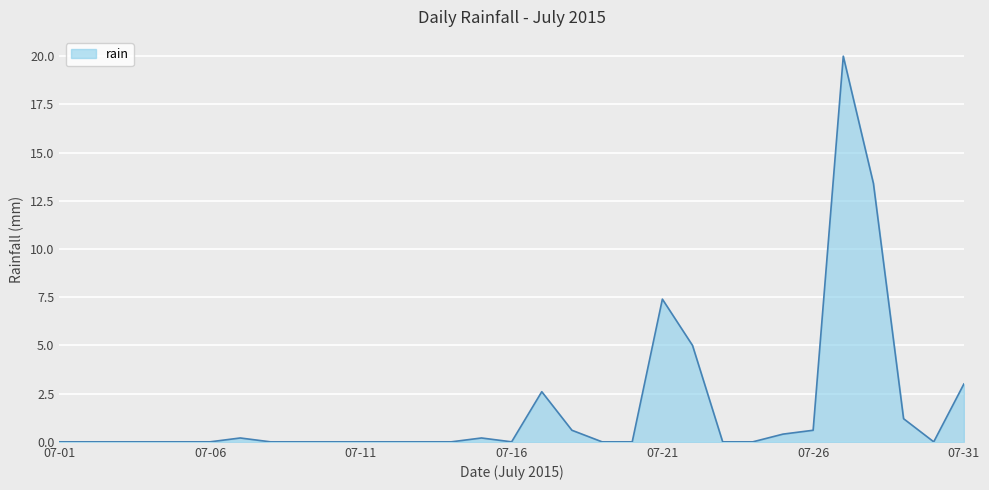

What is the maximum value shown in the chart?

20.0